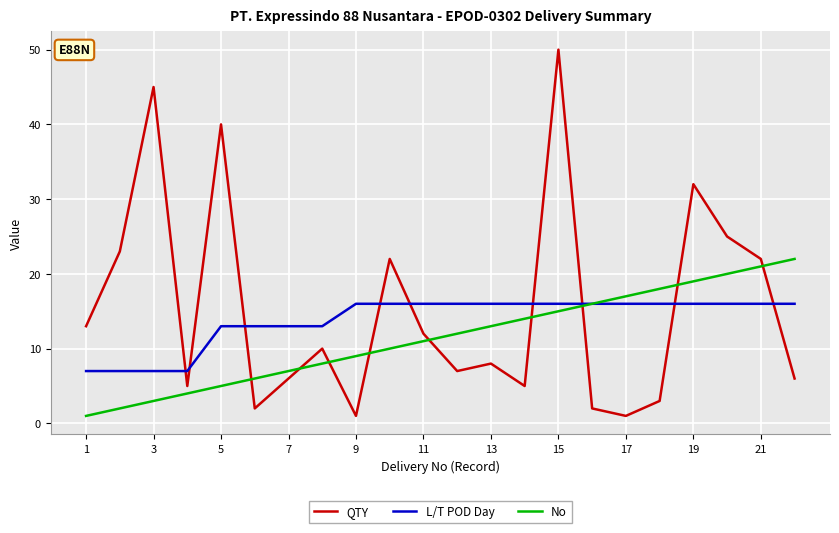

How many series are shown in this chart?

3